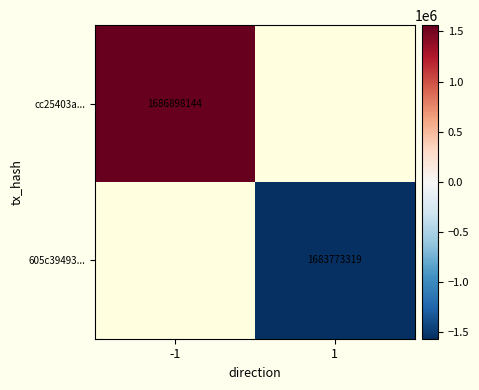

The 605c39493... series shows 2676745388.5 at 1. True or false?

False